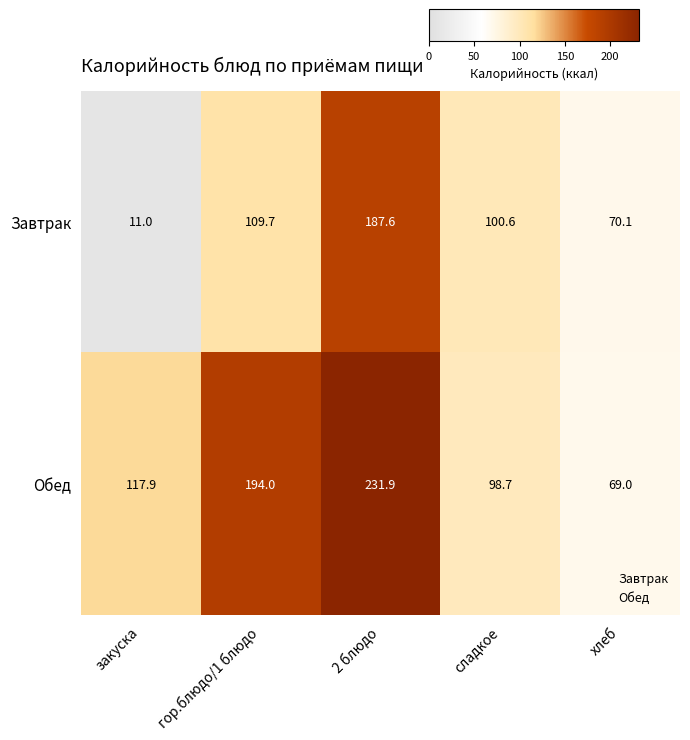

What value does the Завтрак series have at хлеб?

70.1